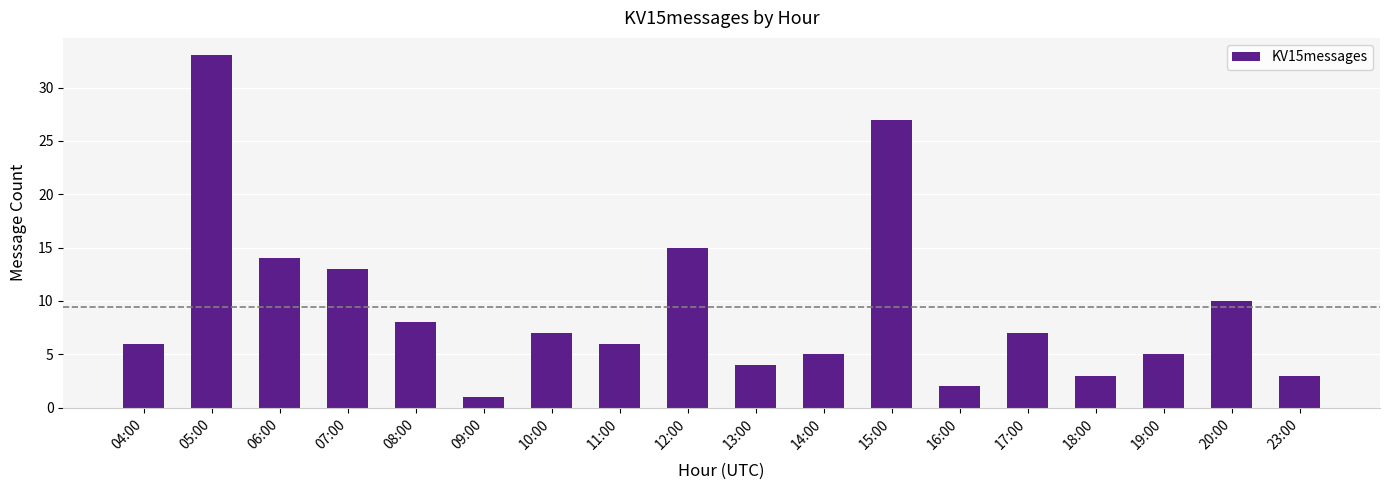

Approximately how many times larger is the value at 20:00 compared to 23:00?

3.3